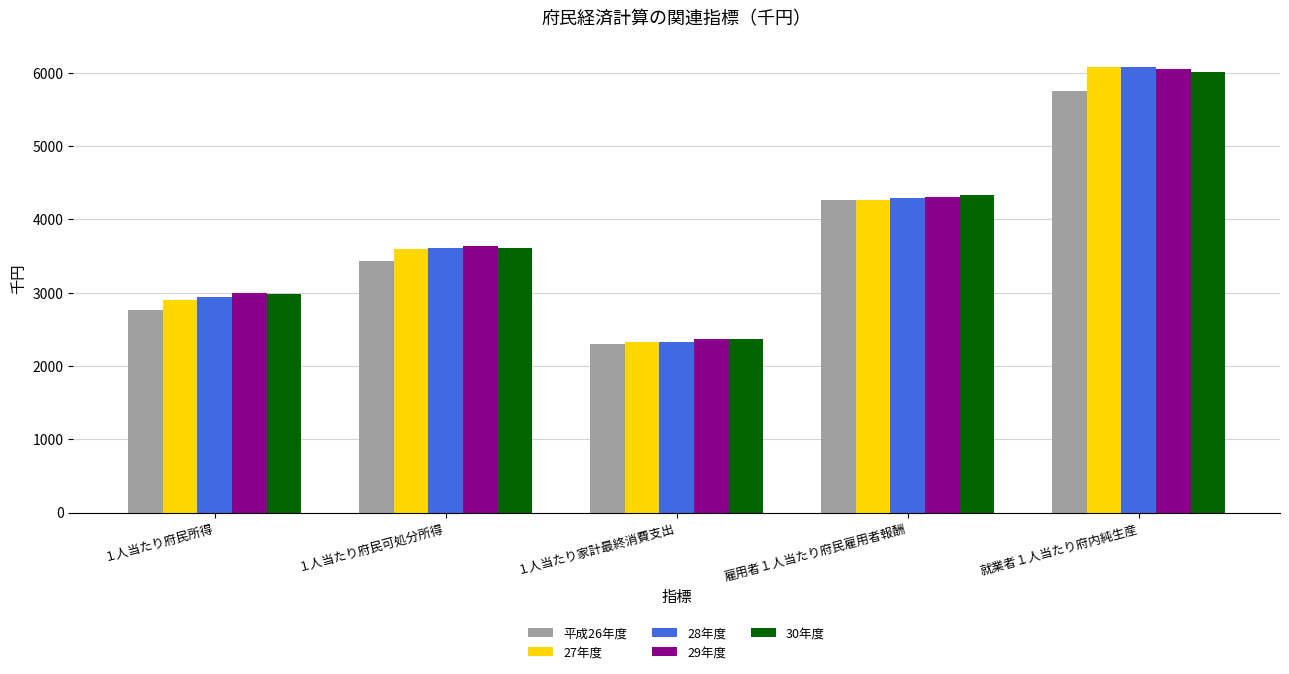

Is it true that 平成26年度 equals 6126 at １人当たり府民可処分所得?

False